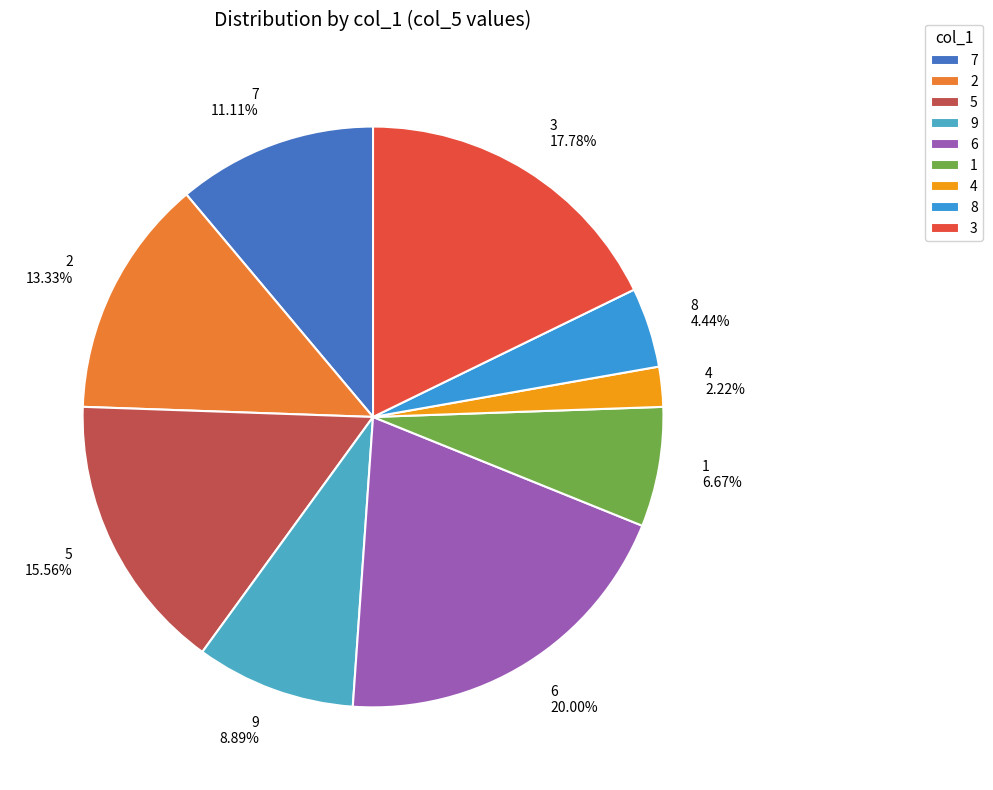

What portion of the pie excludes 3?

82.2%